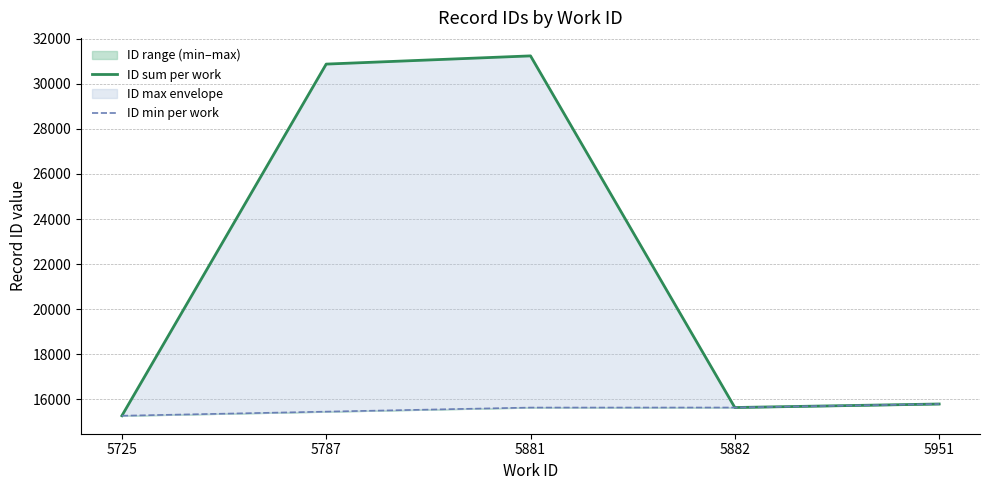

Reading right to left, what are all the values shown in this chart?

ID sum per work: 5951=15780	5882=15624	5881=31248	5787=30883	5725=15259
ID min per work: 5951=15780	5882=15624	5881=15622	5787=15441	5725=15259